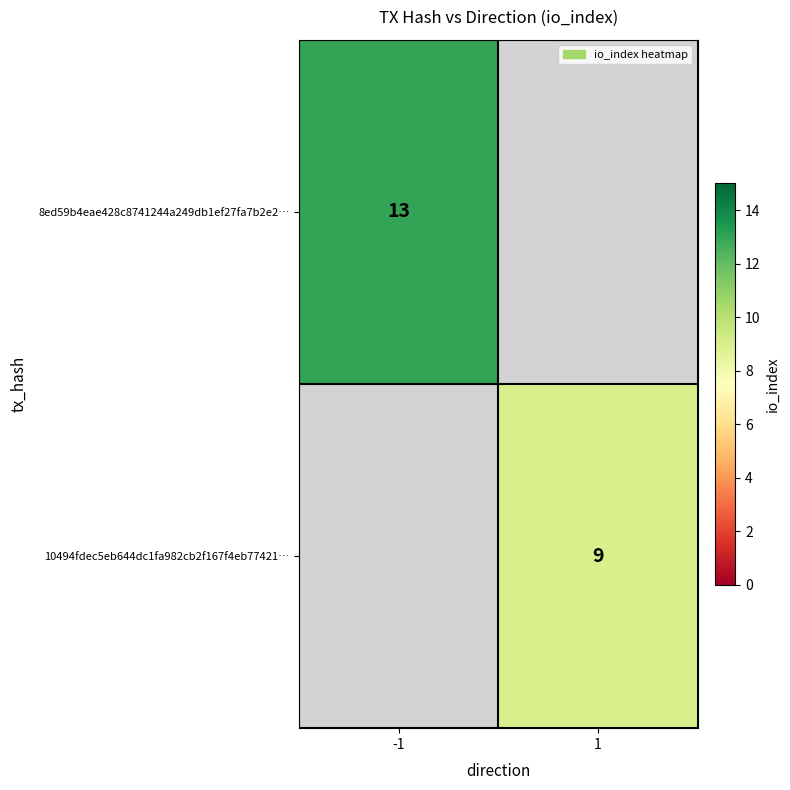

How many categories are shown in the chart?

2